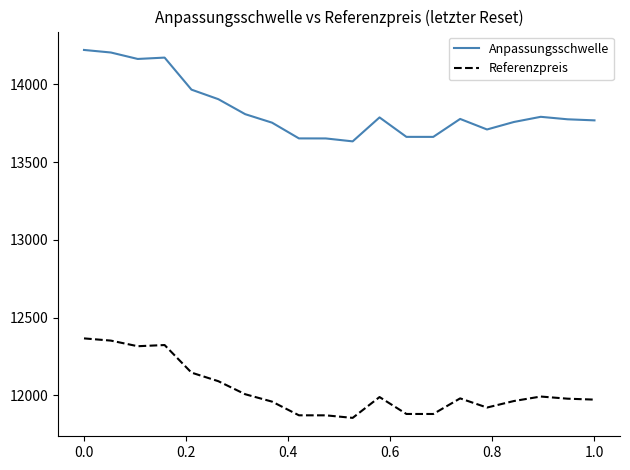

What is the difference between the maximum and minimum values in the Anpassungsschwelle series?

587.9